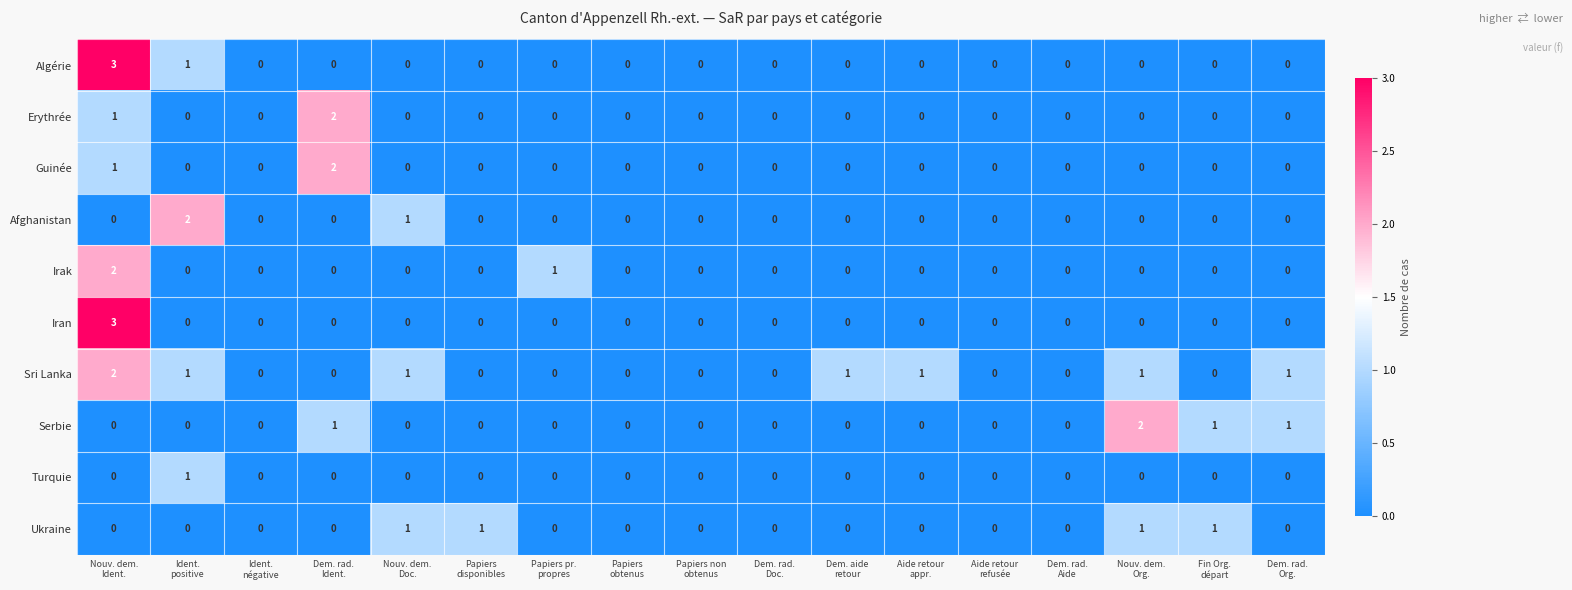

Which series has the largest total across all categories?

Sri Lanka